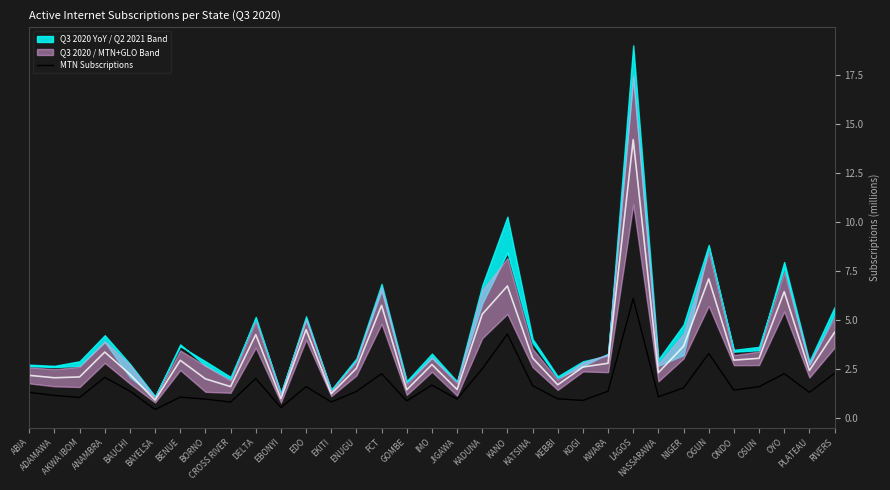

How many interior local valleys (lower than both neighbors) does the data have?

11